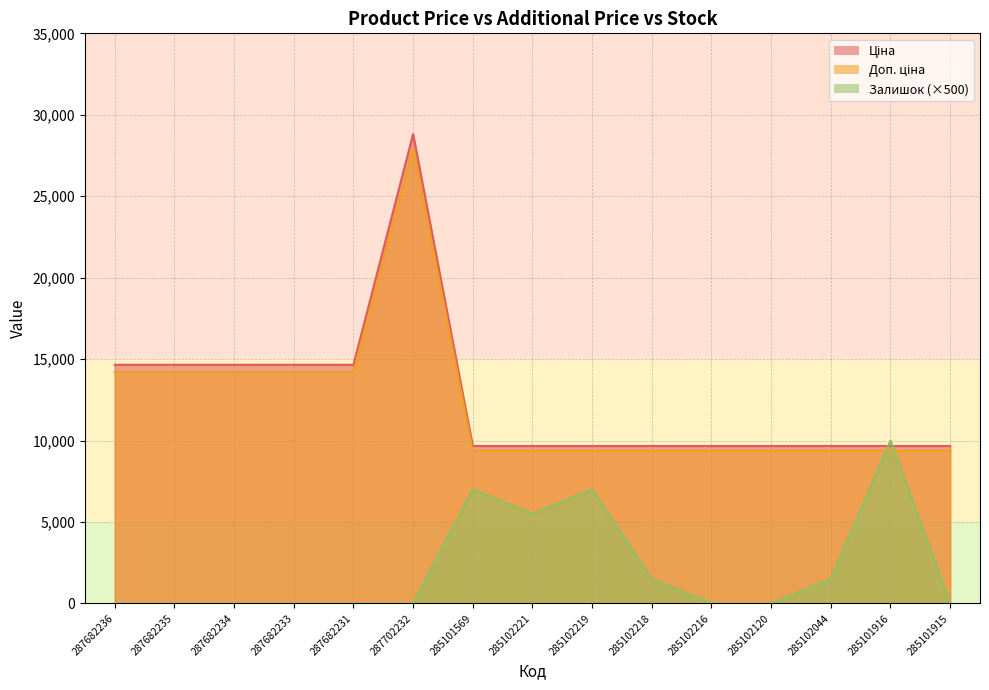

In Залишок, how many points are higher than both neighbors (excluding endpoints)?

3